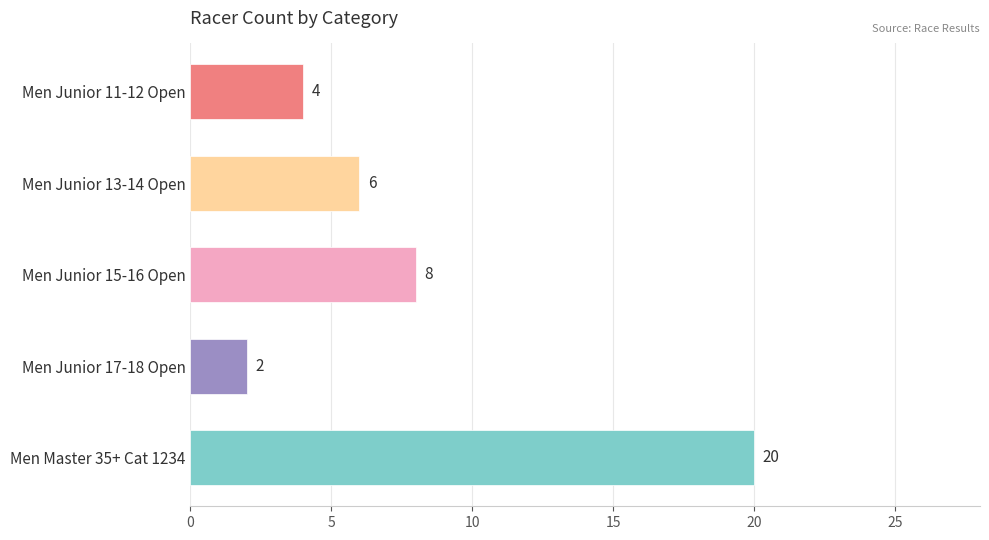

What is the difference between the second highest and second lowest values?

4